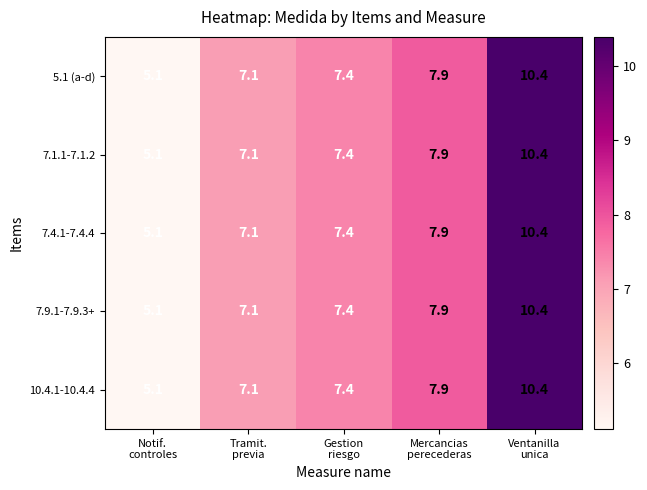

Which label corresponds to the smallest value in the chart?

Notif.
controles